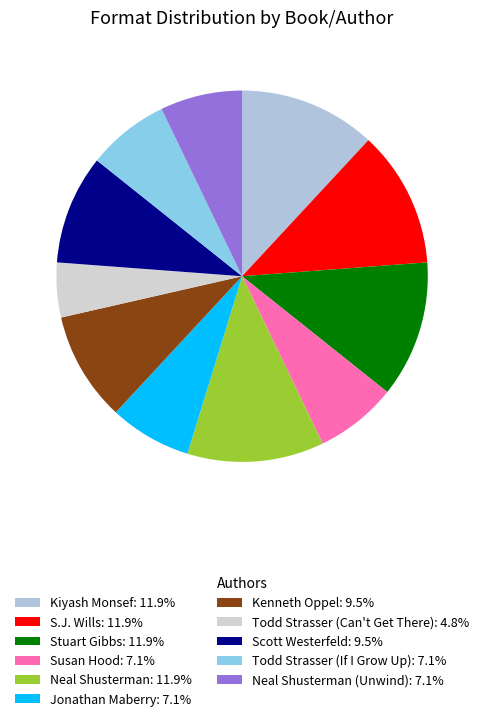

How many segments does this pie chart have?

11